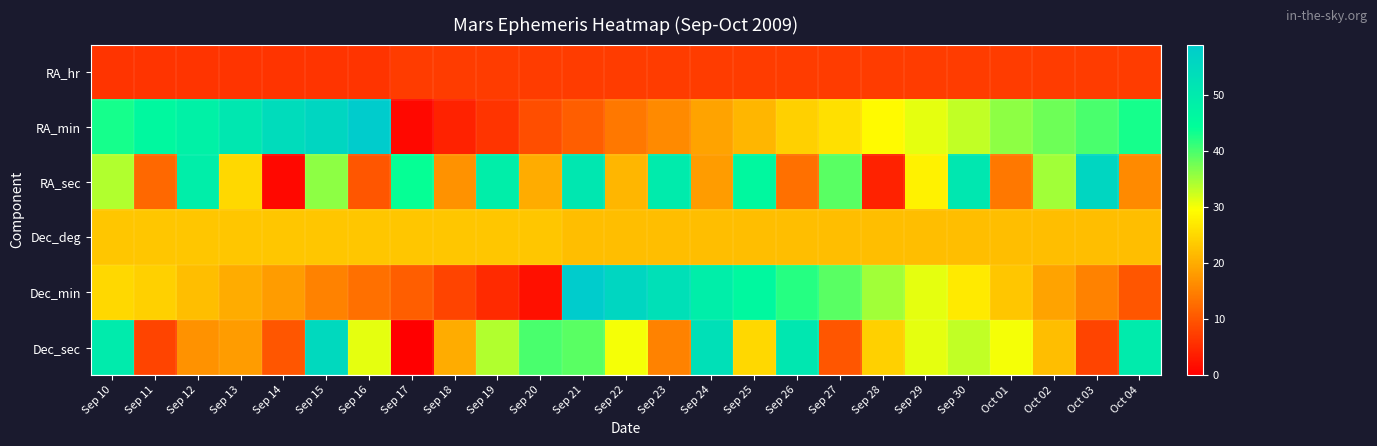

Reading right to left, extract all data points from this chart.

RA_hr: Oct 04=7	Oct 03=7	Oct 02=7	Oct 01=7	Sep 30=7	Sep 29=7	Sep 28=7	Sep 27=7	Sep 26=7	Sep 25=7	Sep 24=7	Sep 23=7	Sep 22=7	Sep 21=7	Sep 20=7	Sep 19=7	Sep 18=7	Sep 17=7	Sep 16=6	Sep 15=6	Sep 14=6	Sep 13=6	Sep 12=6	Sep 11=6	Sep 10=6
RA_min: Oct 04=43	Oct 03=40	Oct 02=38	Oct 01=36	Sep 30=33	Sep 29=31	Sep 28=29	Sep 27=26	Sep 26=24	Sep 25=21	Sep 24=19	Sep 23=16	Sep 22=14	Sep 21=11	Sep 20=9	Sep 19=6	Sep 18=4	Sep 17=1	Sep 16=59	Sep 15=56	Sep 14=54	Sep 13=51	Sep 12=48	Sep 11=46	Sep 10=43
RA_sec: Oct 04=16	Oct 03=56	Oct 02=35	Oct 01=14	Sep 30=51	Sep 29=28	Sep 28=4	Sep 27=39	Sep 26=13	Sep 25=46	Sep 24=18	Sep 23=50	Sep 22=21	Sep 21=51	Sep 20=20	Sep 19=49	Sep 18=17	Sep 17=44	Sep 16=10	Sep 15=36	Sep 14=1	Sep 13=25	Sep 12=49	Sep 11=12	Sep 10=34
Dec_deg: Oct 04=22	Oct 03=22	Oct 02=22	Oct 01=22	Sep 30=22	Sep 29=22	Sep 28=22	Sep 27=22	Sep 26=22	Sep 25=22	Sep 24=22	Sep 23=22	Sep 22=22	Sep 21=22	Sep 20=23	Sep 19=23	Sep 18=23	Sep 17=23	Sep 16=23	Sep 15=23	Sep 14=23	Sep 13=23	Sep 12=23	Sep 11=23	Sep 10=23
Dec_min: Oct 04=10	Oct 03=15	Oct 02=19	Oct 01=23	Sep 30=27	Sep 29=31	Sep 28=35	Sep 27=39	Sep 26=42	Sep 25=46	Sep 24=49	Sep 23=53	Sep 22=56	Sep 21=59	Sep 20=2	Sep 19=5	Sep 18=8	Sep 17=11	Sep 16=13	Sep 15=15	Sep 14=18	Sep 13=20	Sep 12=22	Sep 11=24	Sep 10=25
Dec_sec: Oct 04=50	Oct 03=8	Oct 02=22	Oct 01=30	Sep 30=33	Sep 29=31	Sep 28=24	Sep 27=10	Sep 26=51	Sep 25=25	Sep 24=53	Sep 23=15	Sep 22=30	Sep 21=39	Sep 20=40	Sep 19=34	Sep 18=20	Sep 17=0	Sep 16=31	Sep 15=55	Sep 14=10	Sep 13=18	Sep 12=17	Sep 11=8	Sep 10=50